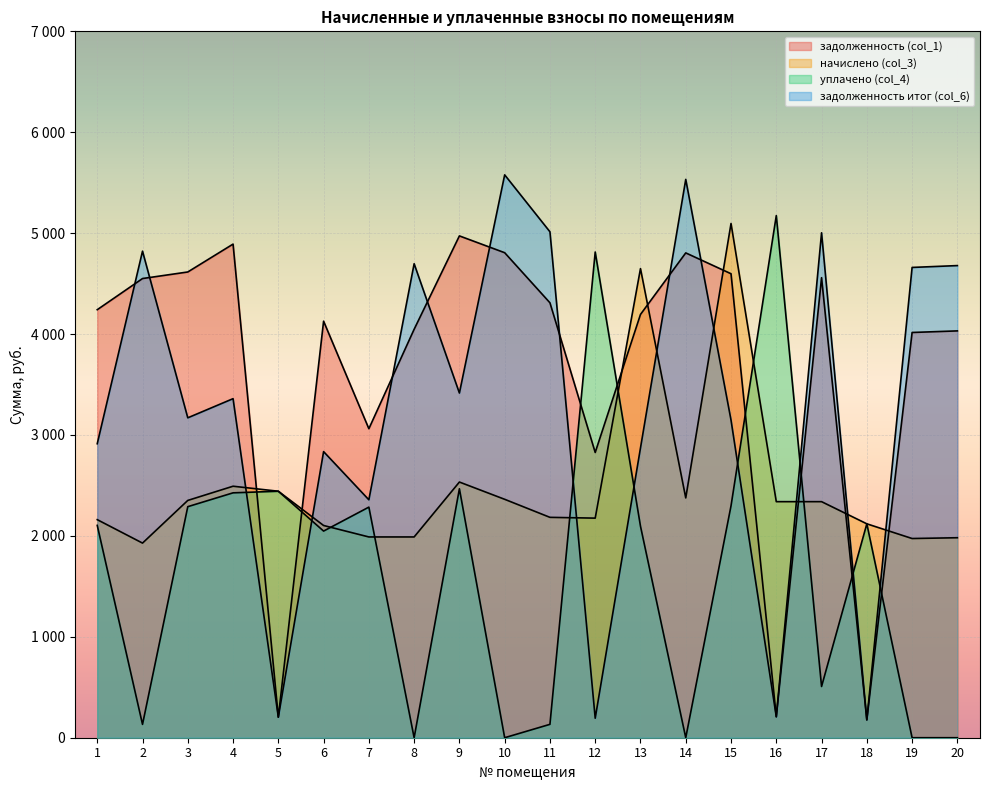

List the labels in order of уплачено (col_4) value, largest first.

16, 12, 9, 5, 4, 15, 3, 7, 18, 1, 13, 6, 17, 11, 2, 8, 10, 14, 19, 20